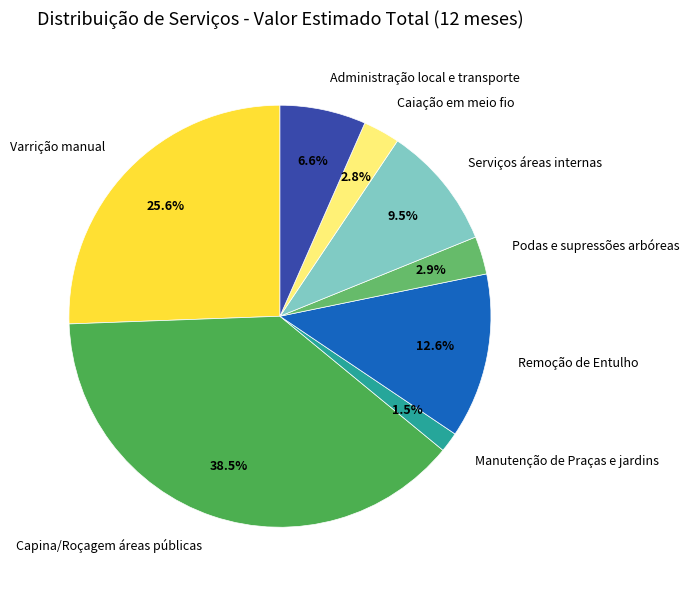

What percentage is the Remoção de Entulho slice, to the nearest percent?

13%